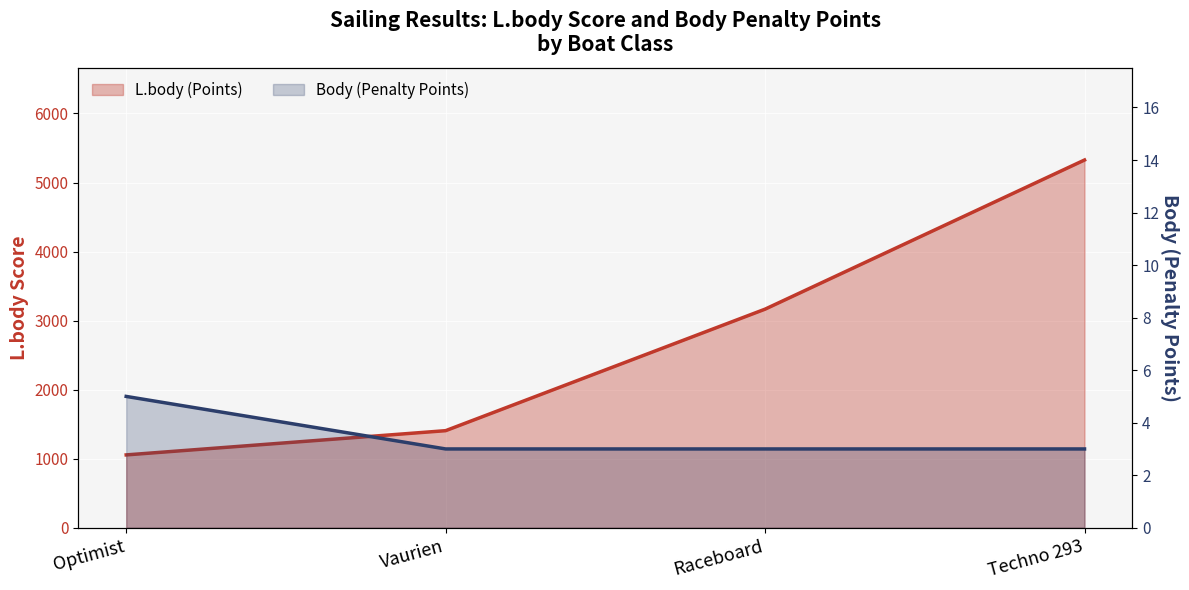

True or false: Body (Penalty Points) has more than 0 interior local peaks.

False